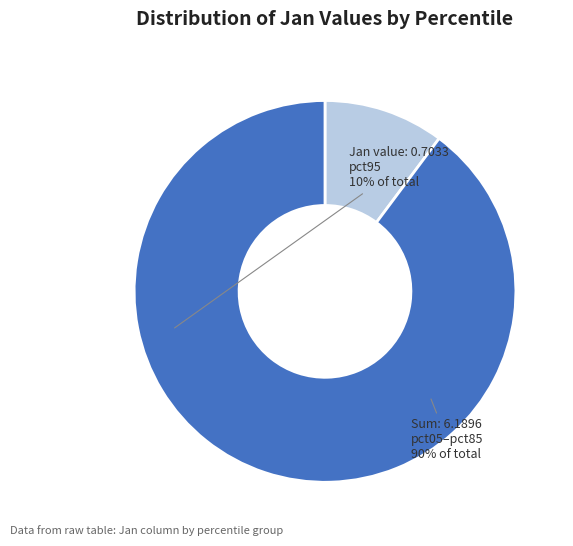

Does any single category account for the majority?

Yes